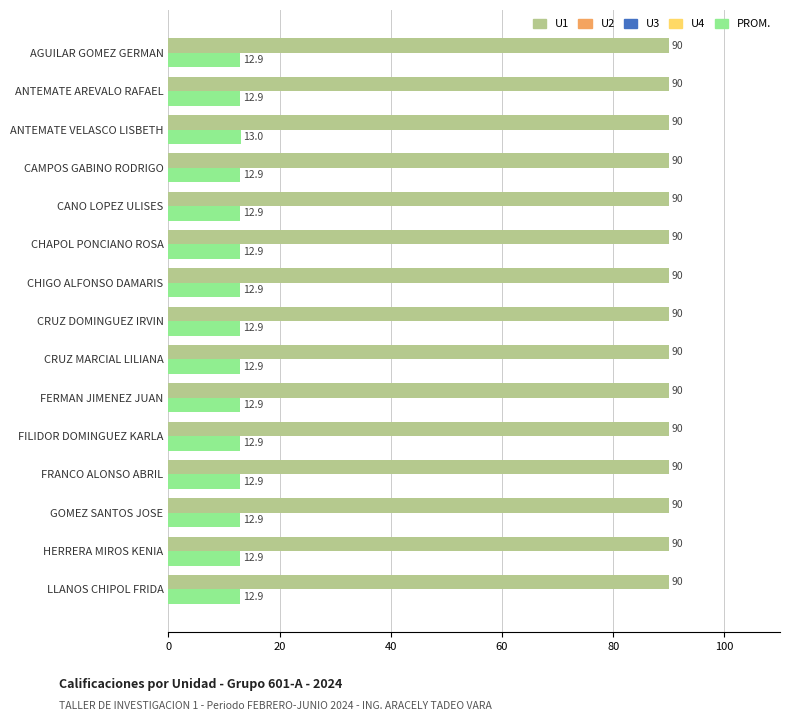

Is the value of PROM. at CRUZ DOMINGUEZ IRVIN greater than the value of U1 at FERMAN JIMENEZ JUAN?

No